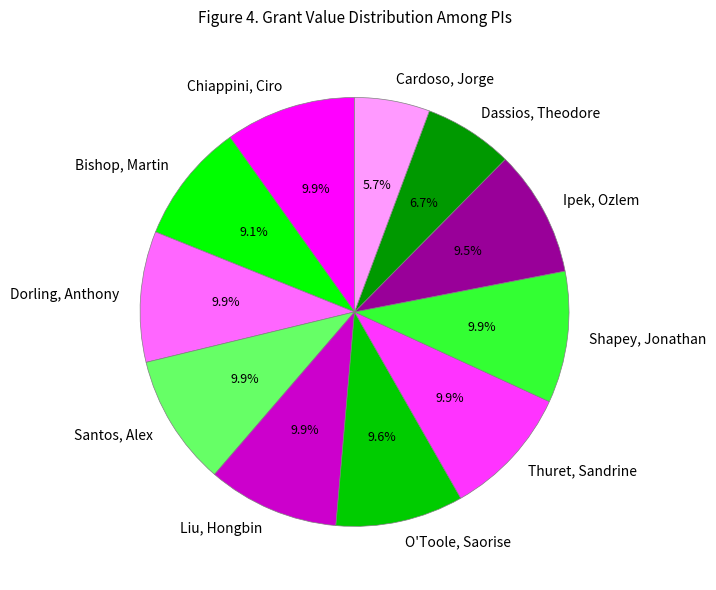

Which slice is the smallest?

Cardoso, Jorge